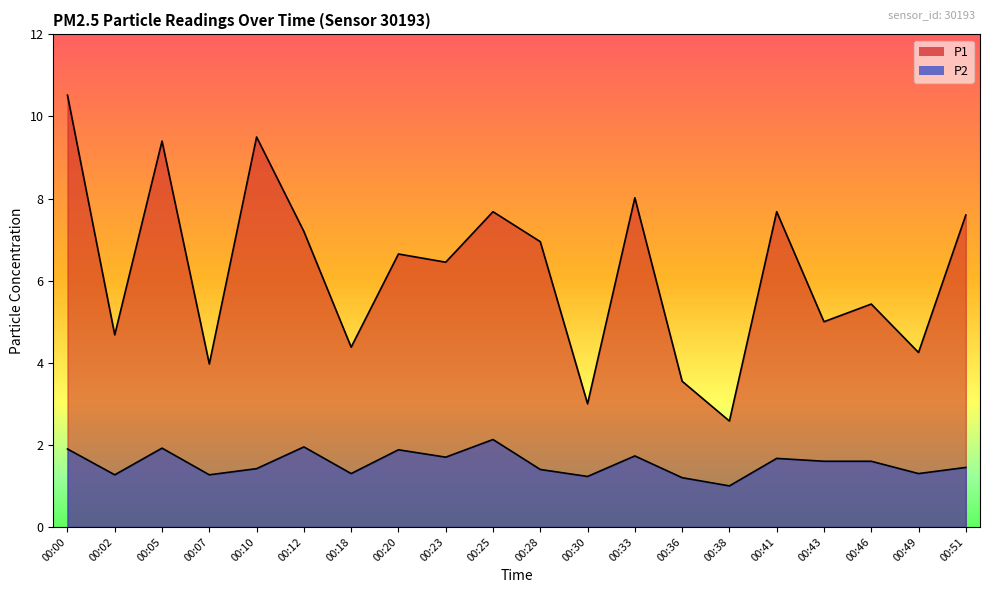

Read the P1 value at 00:12.

7.2